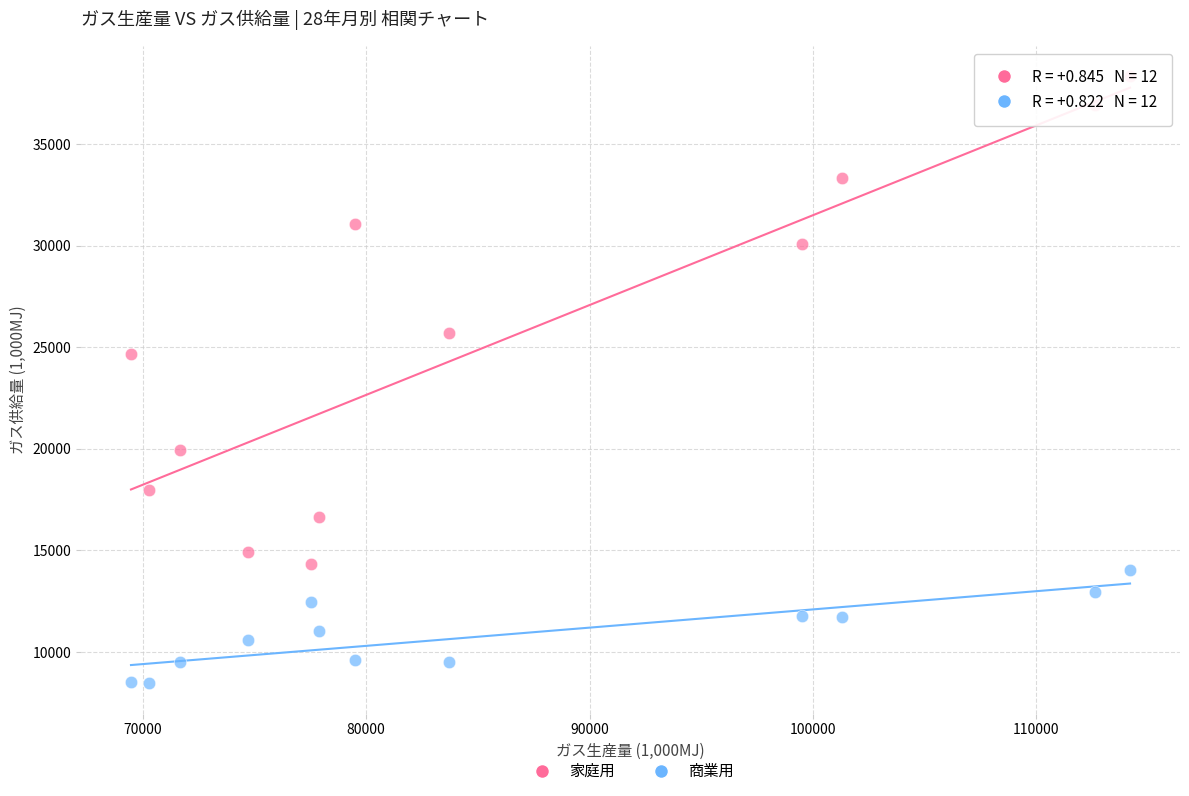

Across all series, what Y value is closest to 23401?

24671